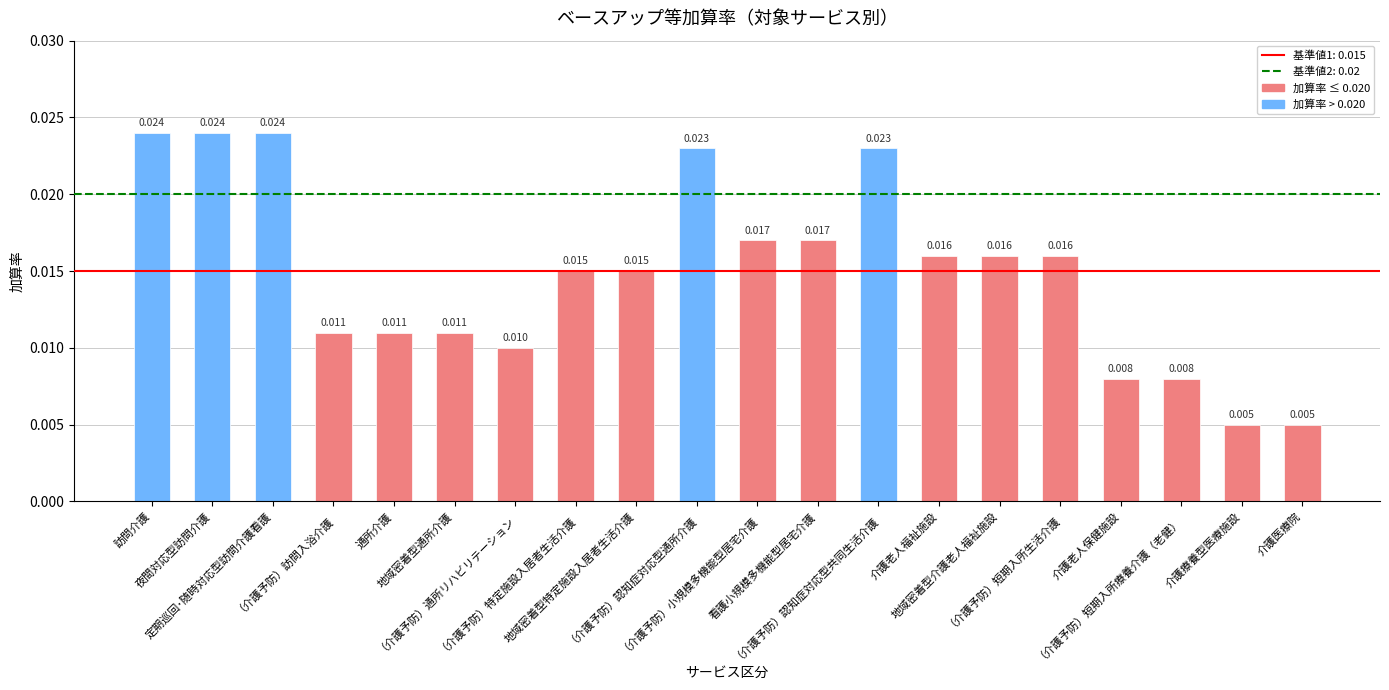

The chart shows a value of 0.0 at （介護予防）認知症対応型共同生活介護. True or false?

False